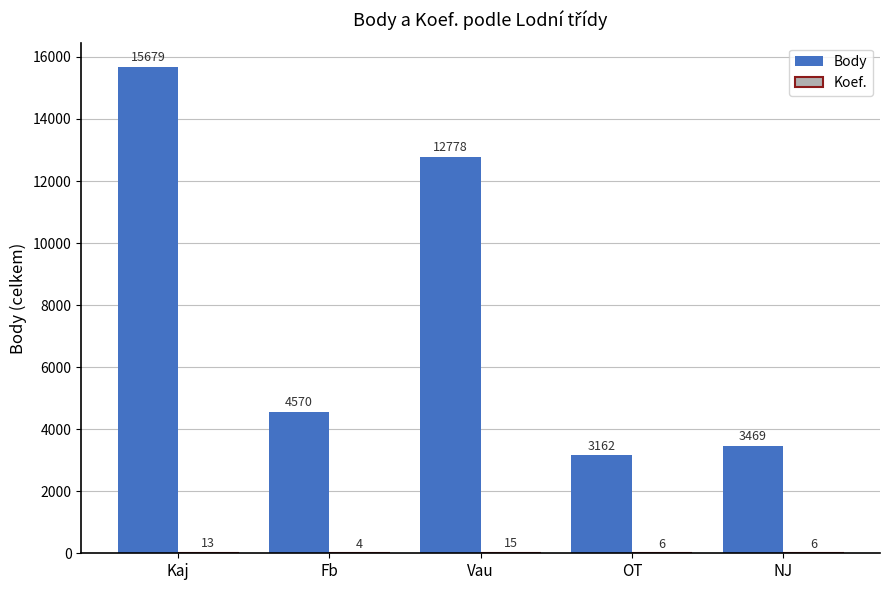

At which category is the sum across all series the highest?

Kaj